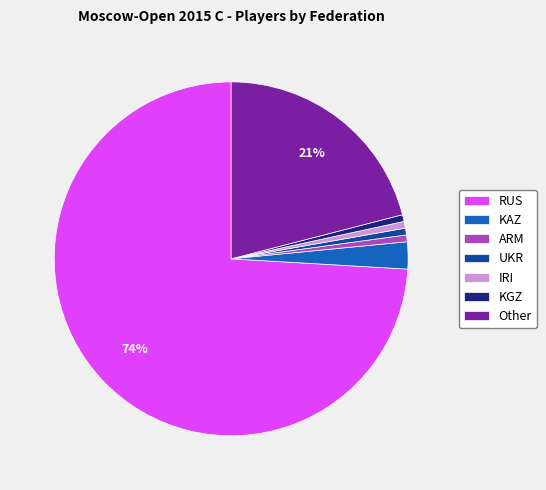

Between KAZ and RUS, which is larger?

RUS